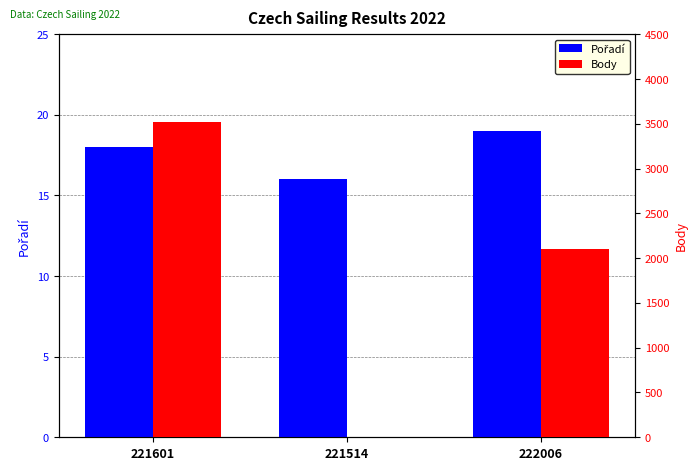

At which category is the sum across all series the highest?

221601